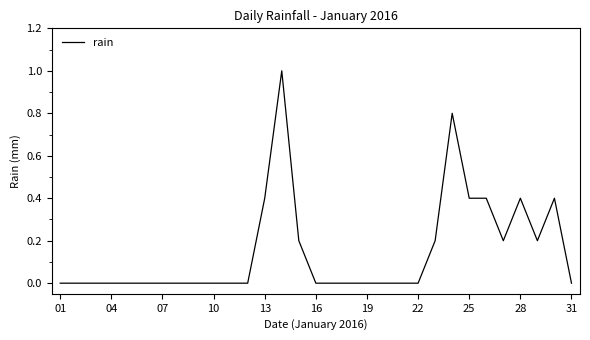

What is the greatest value displayed?

1.0